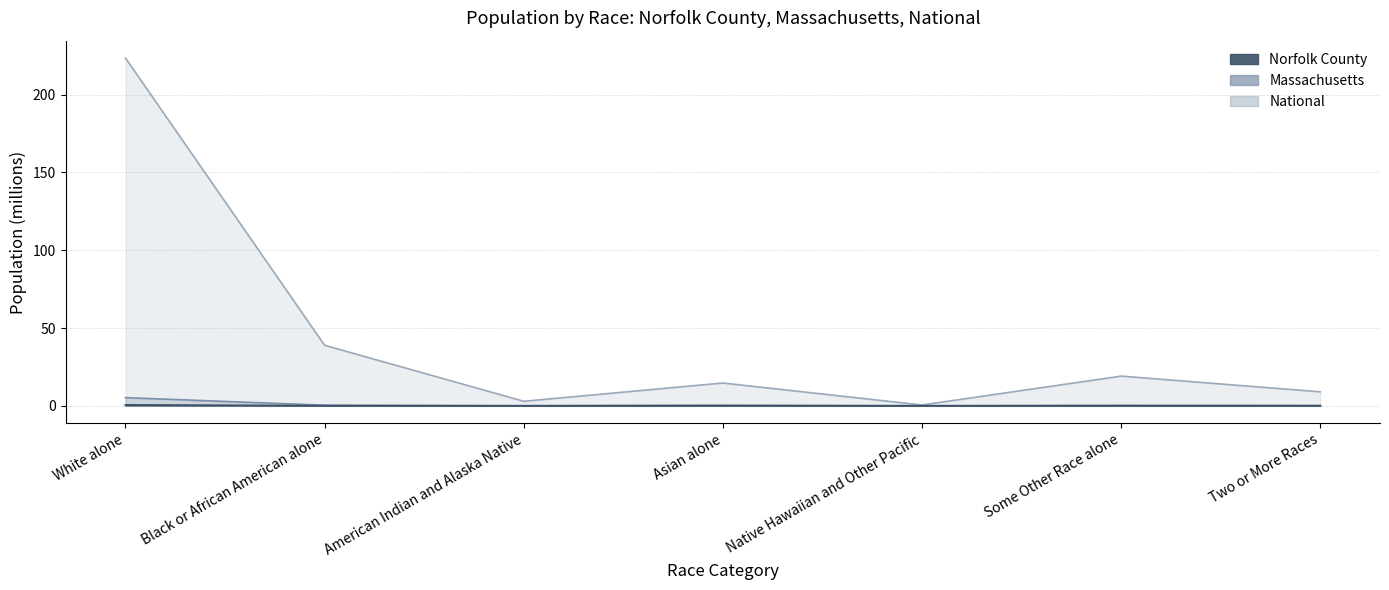

What value does the Massachusetts series have at Native Hawaiian and Other Pacific?

0.5